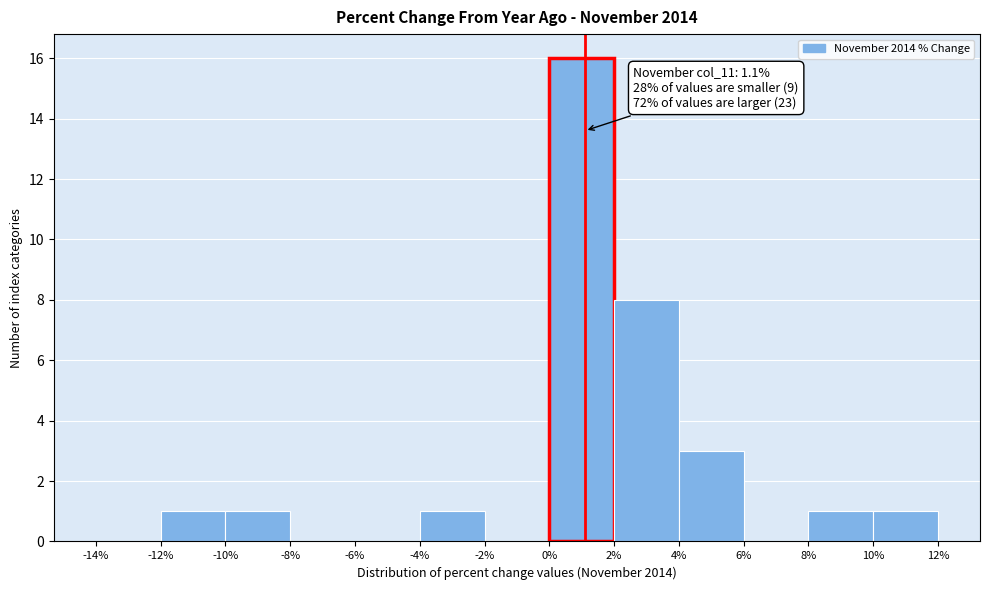

Which range on the x-axis has the tallest bar?

0% to 2%